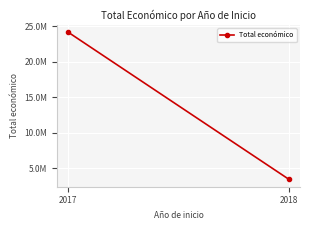

How many values are between 3472089 and 24116027?

2